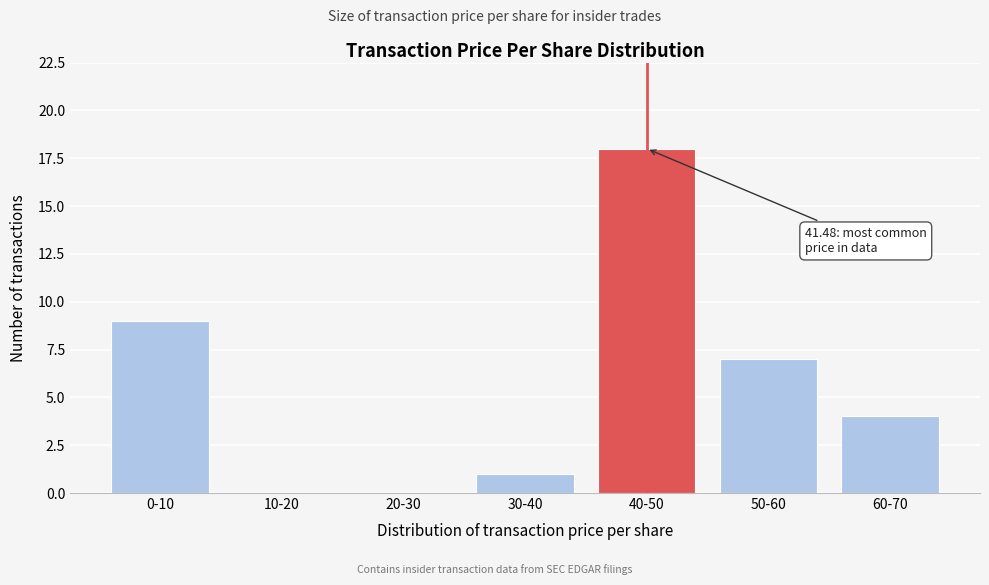

Reading left to right, extract all data points from this chart.

0-10=9	10-20=0	20-30=0	30-40=1	40-50=18	50-60=7	60-70=4